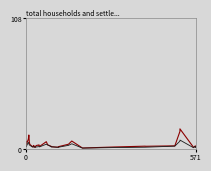

List the series in order of their overall mean, lowest first.

rade9_aggzone_norm, dnbrad